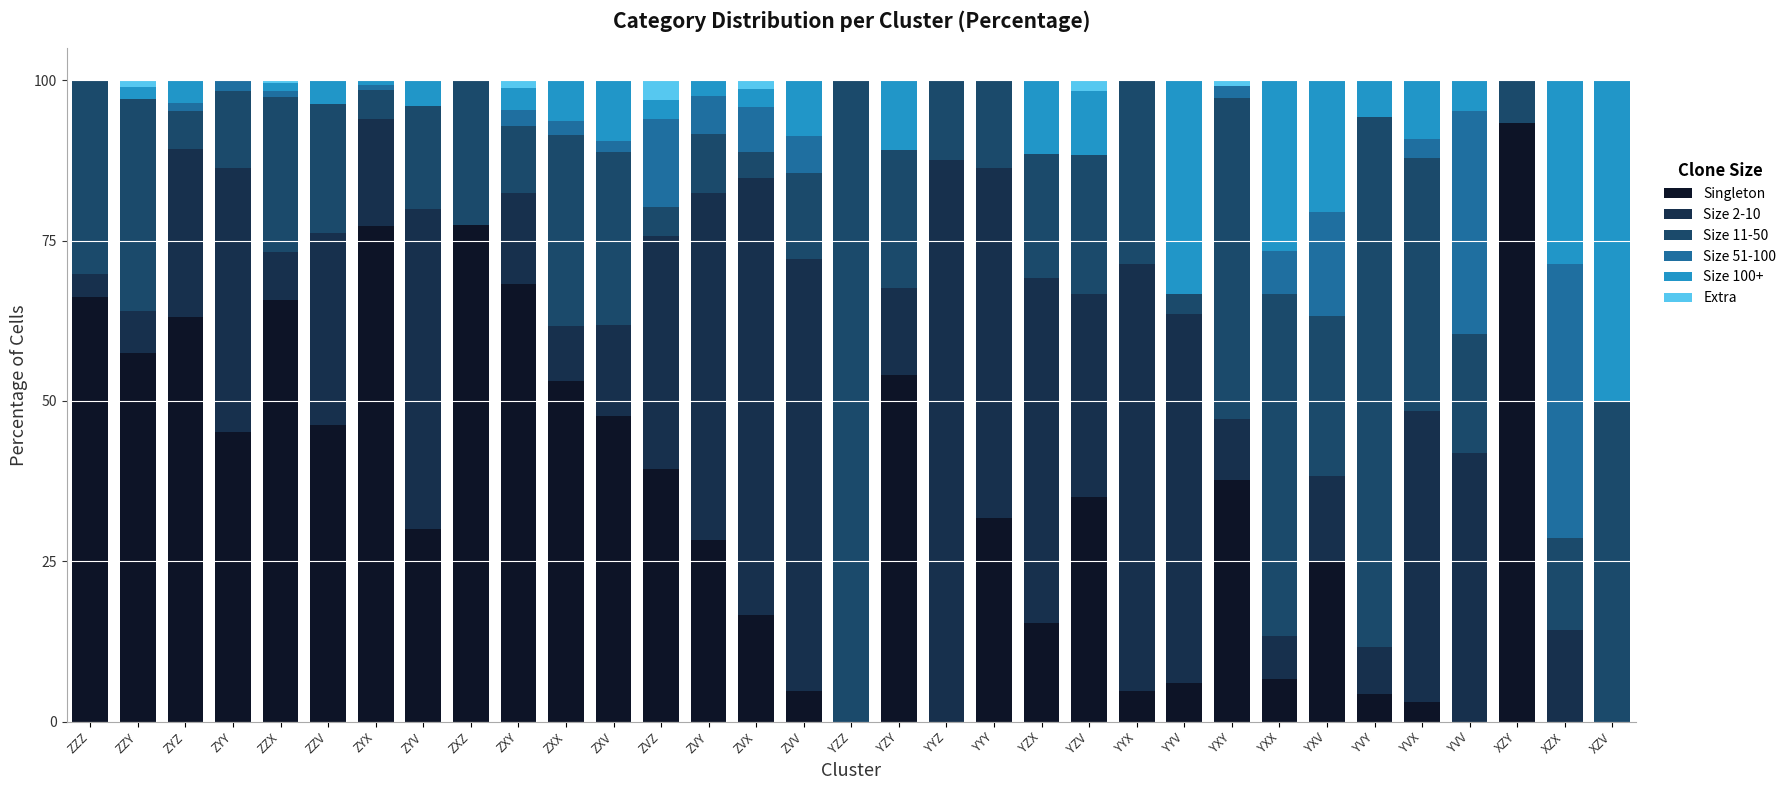

Between ZVV and ZZY, which is larger?

ZZY